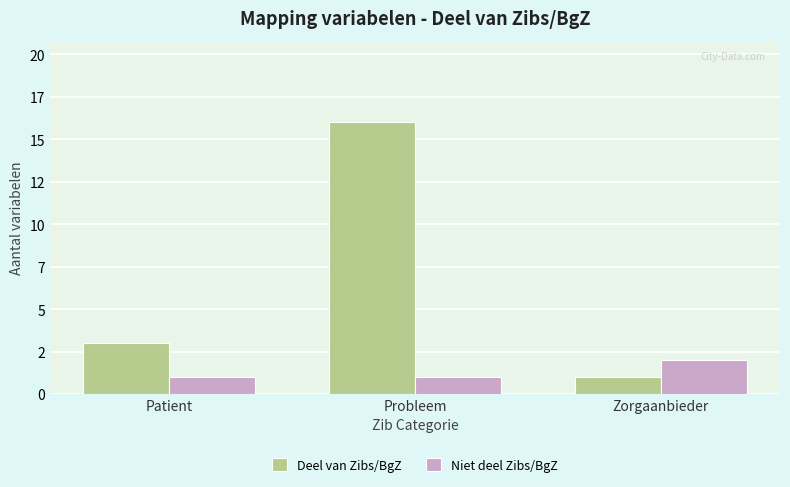

At which category is the sum across all series the highest?

Probleem